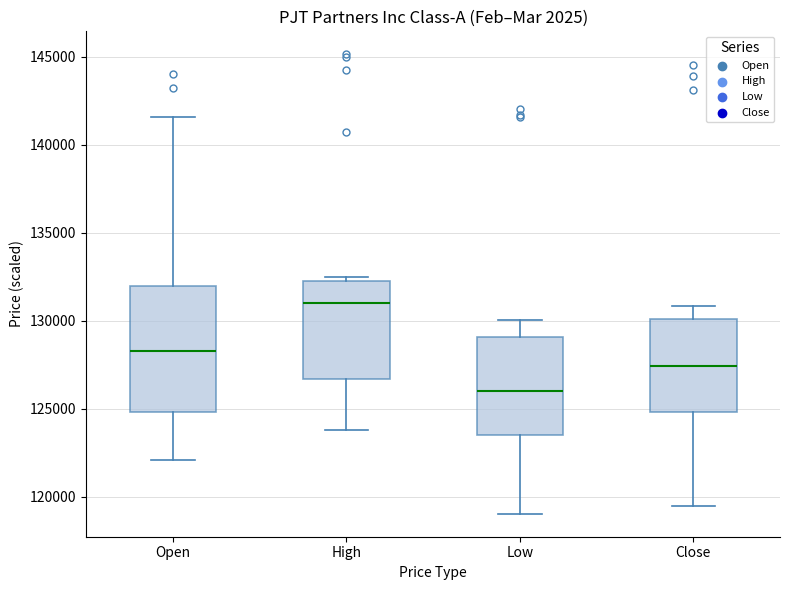

Reading left to right, transcribe this box plot: for each box, give where its median line is, the range the box spans, and where its two whiskers end, as read against the y-axis. The values are not printed on the chart, so give them approximately, as read against the axis.

Open: median 128500, box 125000 to 132000, whiskers 122000 to 141500
High: median 131000, box 126500 to 132000, whiskers 124000 to 132500
Low: median 126000, box 123500 to 129000, whiskers 119000 to 130000
Close: median 127500, box 125000 to 130000, whiskers 119500 to 131000